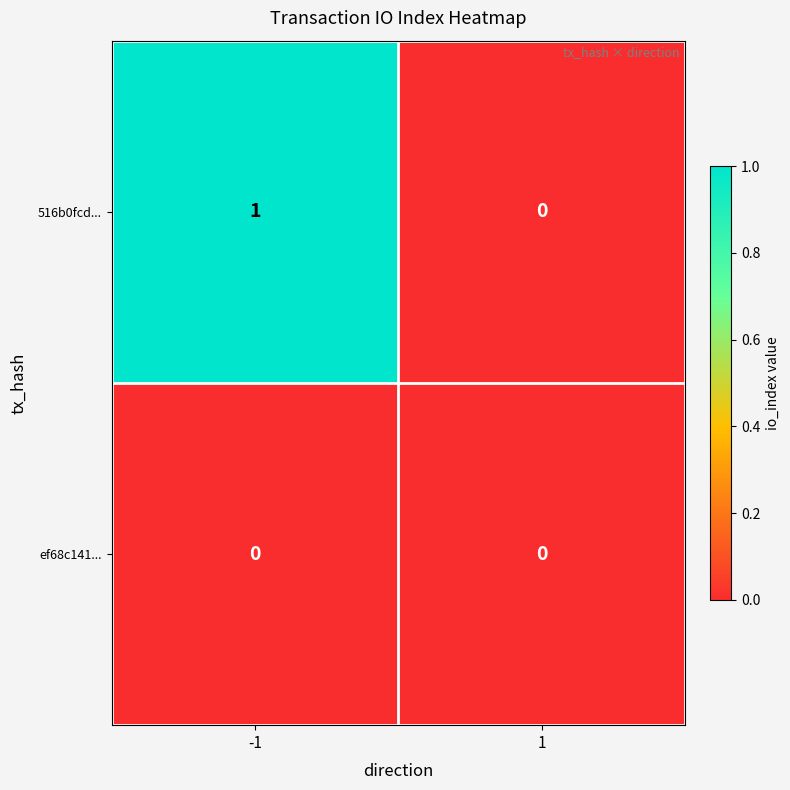

What is the maximum value shown in the chart?

1